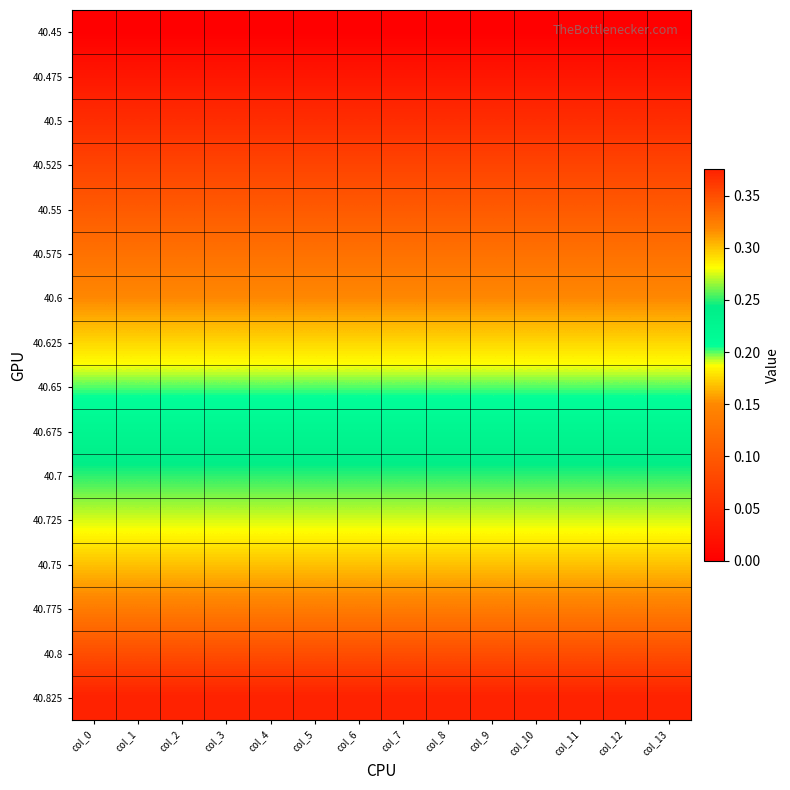

At how many categories does at least one series exceed 0?

14